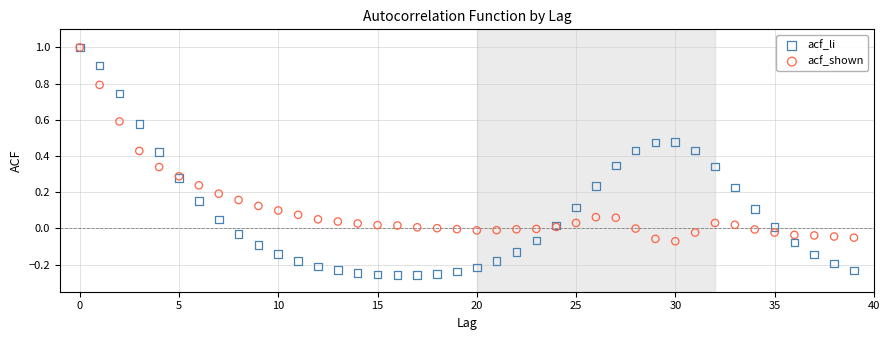

Which series reaches the minimum Y coordinate?

acf_li